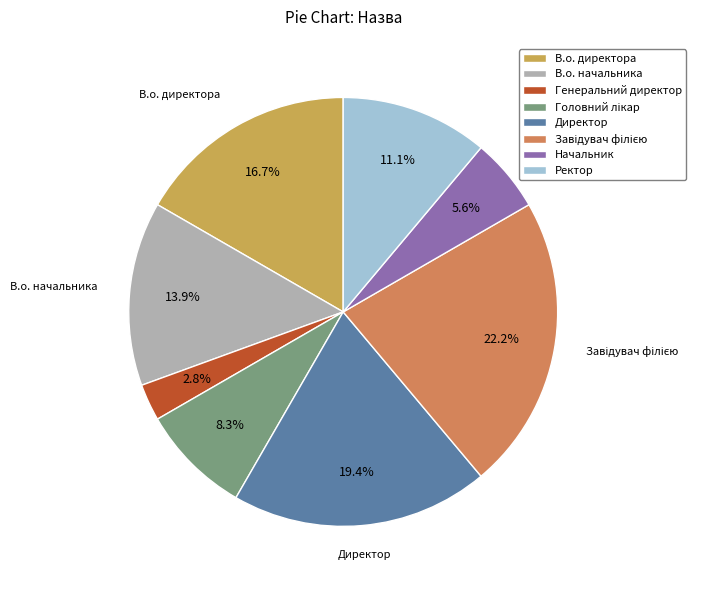

What percentage do Головний лікар and В.о. начальника together represent?

22.2%